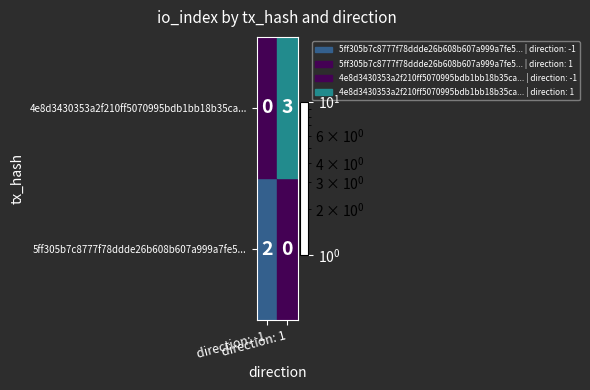

Rank the series by their average value, from highest to lowest.

4e8d3430353a2f210ff5070995bdb1bb18b35ca..., 5ff305b7c8777f78ddde26b608b607a999a7fe5...